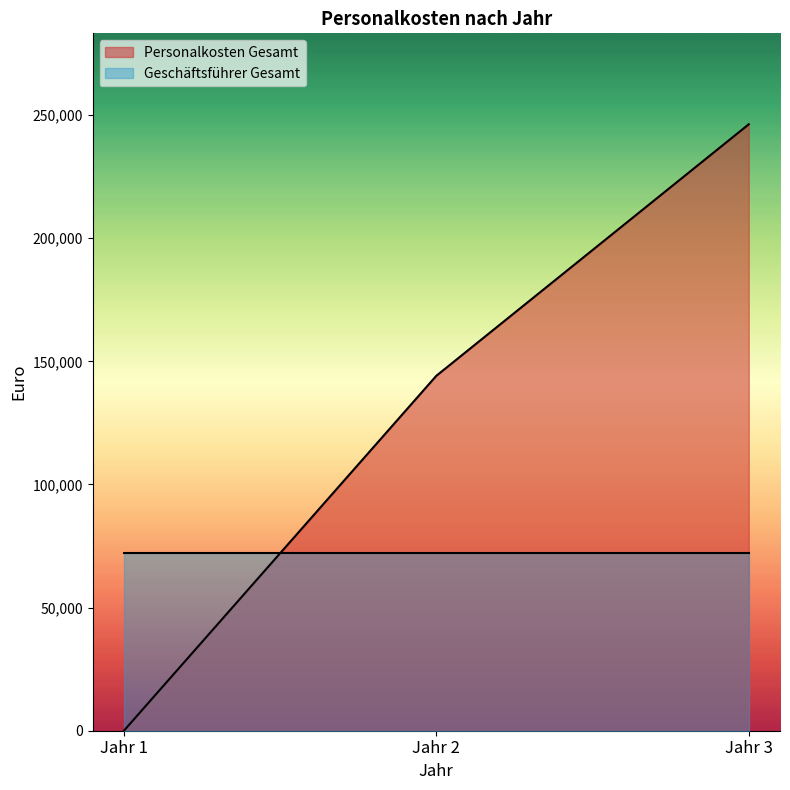

Which has a higher value, Jahr 1 or Jahr 2?

Jahr 2